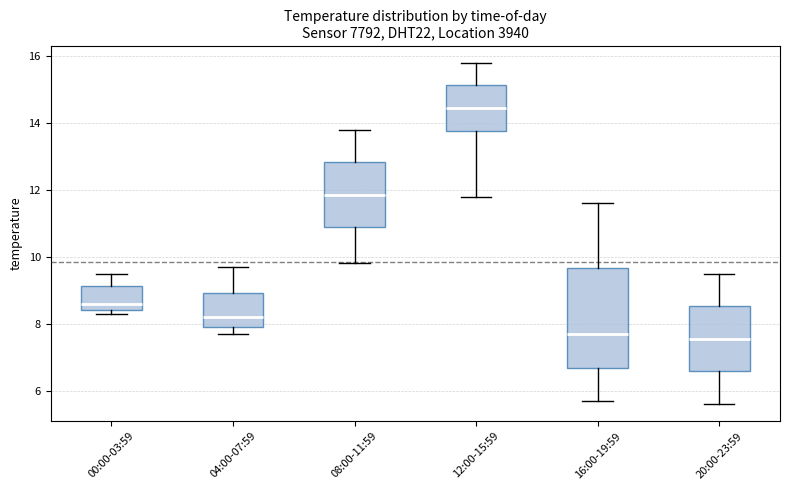

Which box is the tallest, from its lower edge to its upper edge?

16:00-19:59